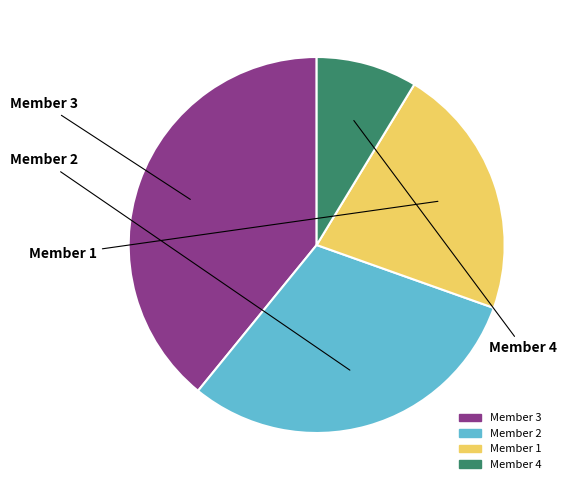

Does Member 4 account for over 50% of the chart?

No